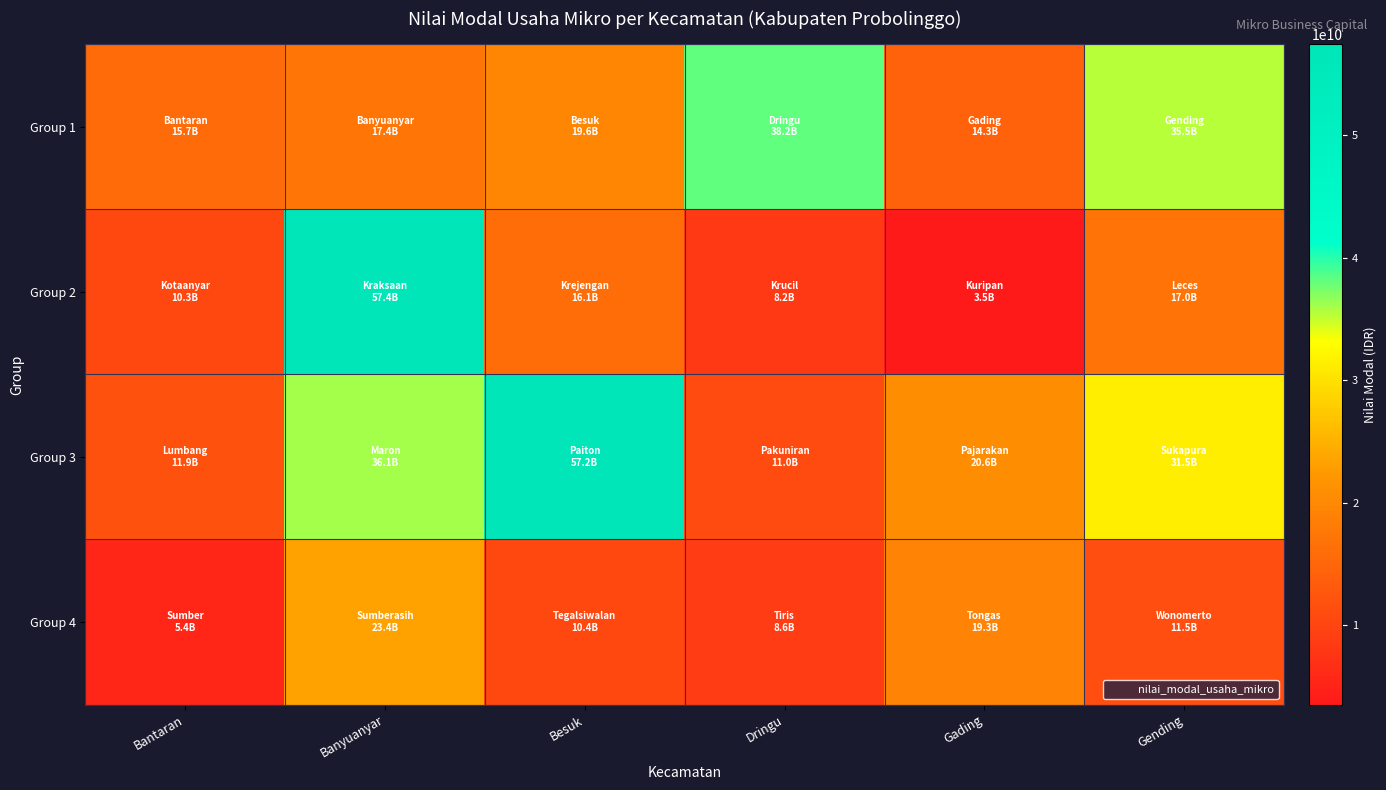

Between Bantaran and Besuk, which is larger?

Besuk